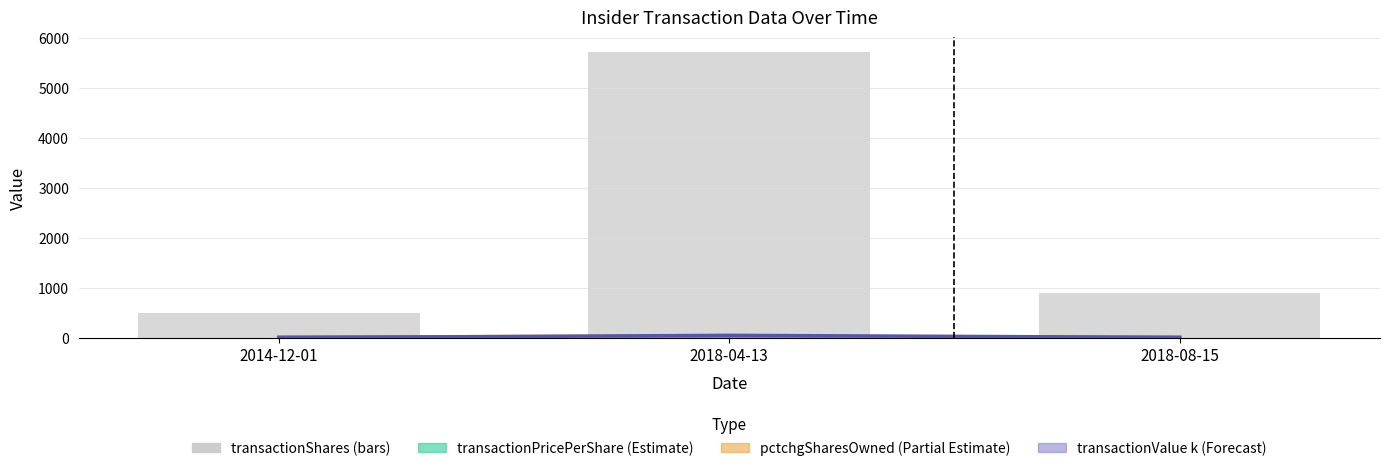

How many data points does each series have?

3